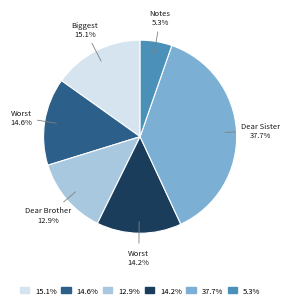

Does any single category account for the majority?

No